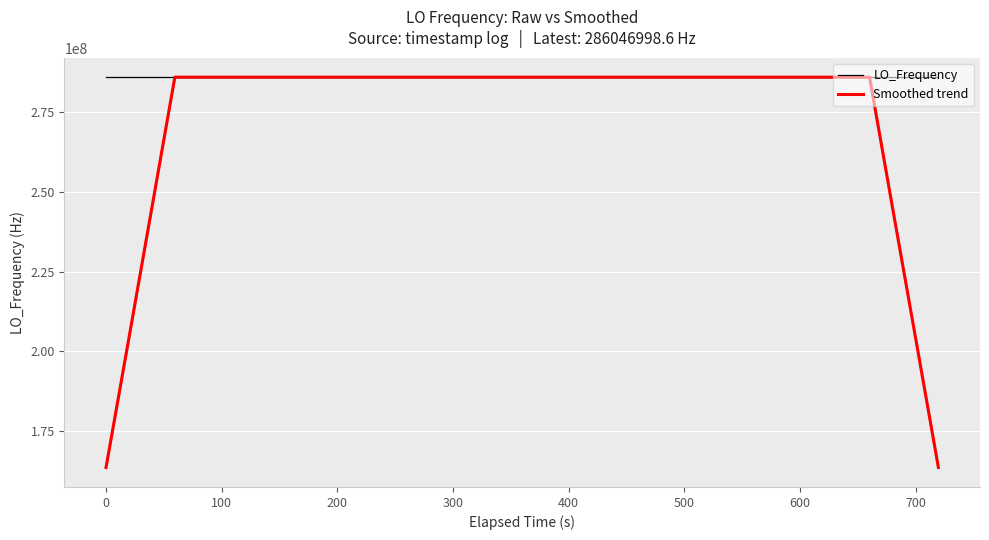

What is the sum of all LO_Frequency values?

11441879975.7